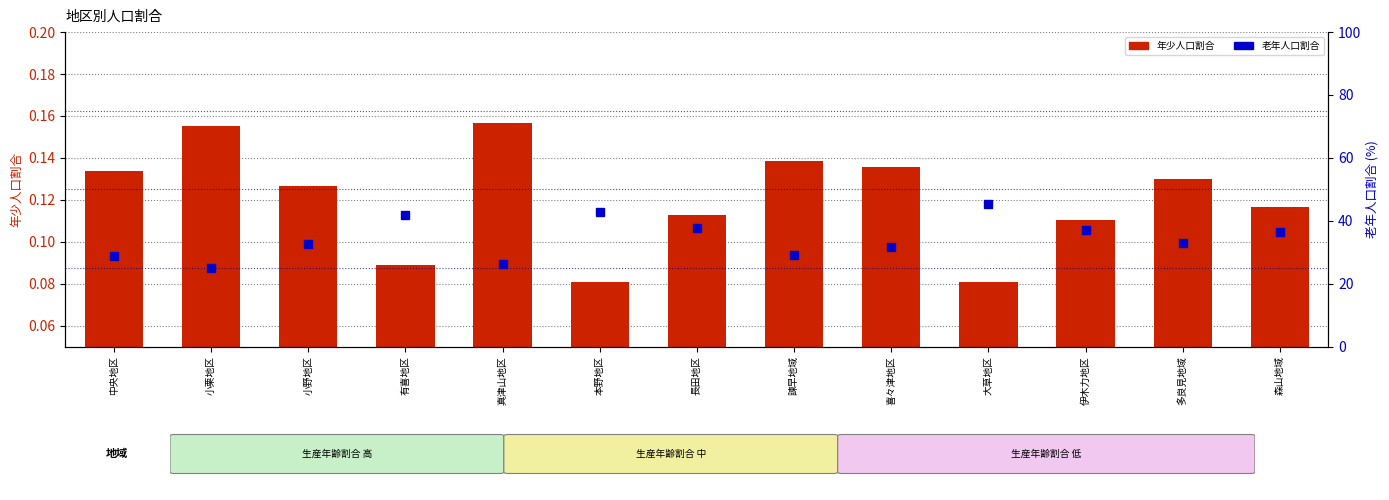

What is the label of the 4th bar from the left?

有喜地区